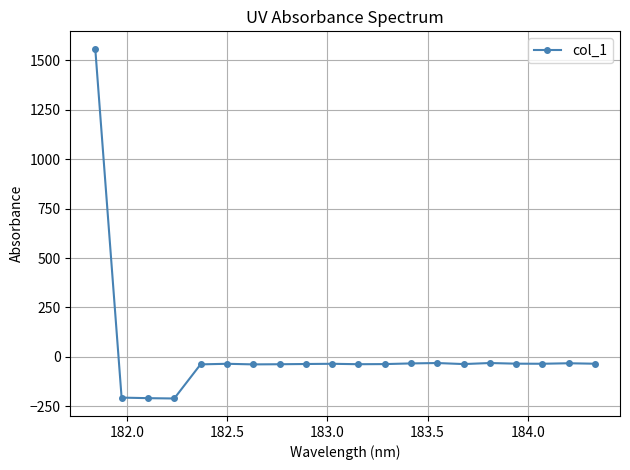

True or false: the data has more than 2 interior local peaks.

True